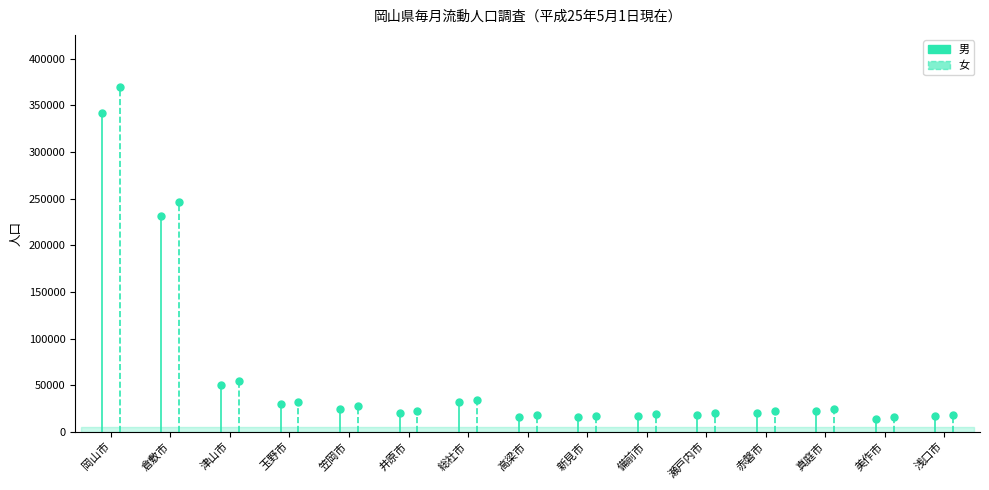

True or false: 男 has a value of 166439 at 倉敷市.

False